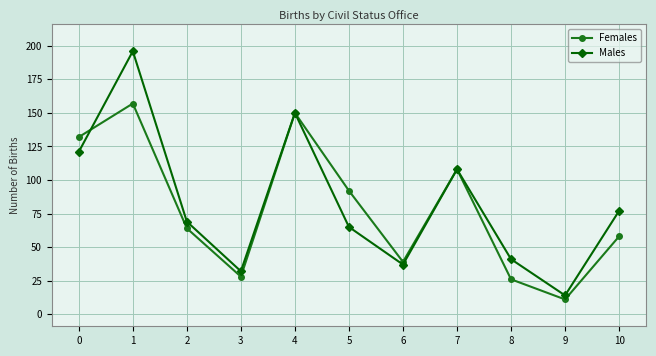

Where do Females and Males first cross each other?

0 and 1